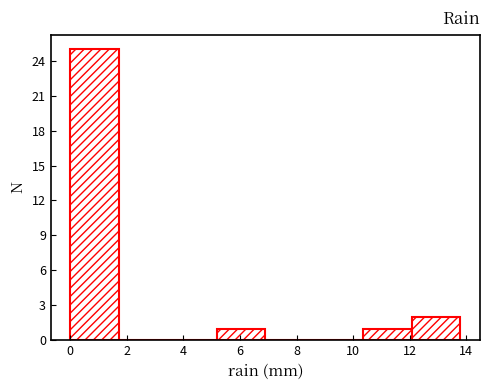

Reading left to right, transcribe this chart: for each bar, give the range it covers on the x-axis and its height. Neither the bar edges nor the heights are printed on the chart, so give them approximately, as read against the axes.

0.0 to 1.8: 25
1.8 to 3.4: 0
3.4 to 5.2: 0
5.2 to 7.0: 1
7.0 to 8.6: 0
8.6 to 10.4: 0
10.4 to 12.0: 1
12.0 to 13.8: 2